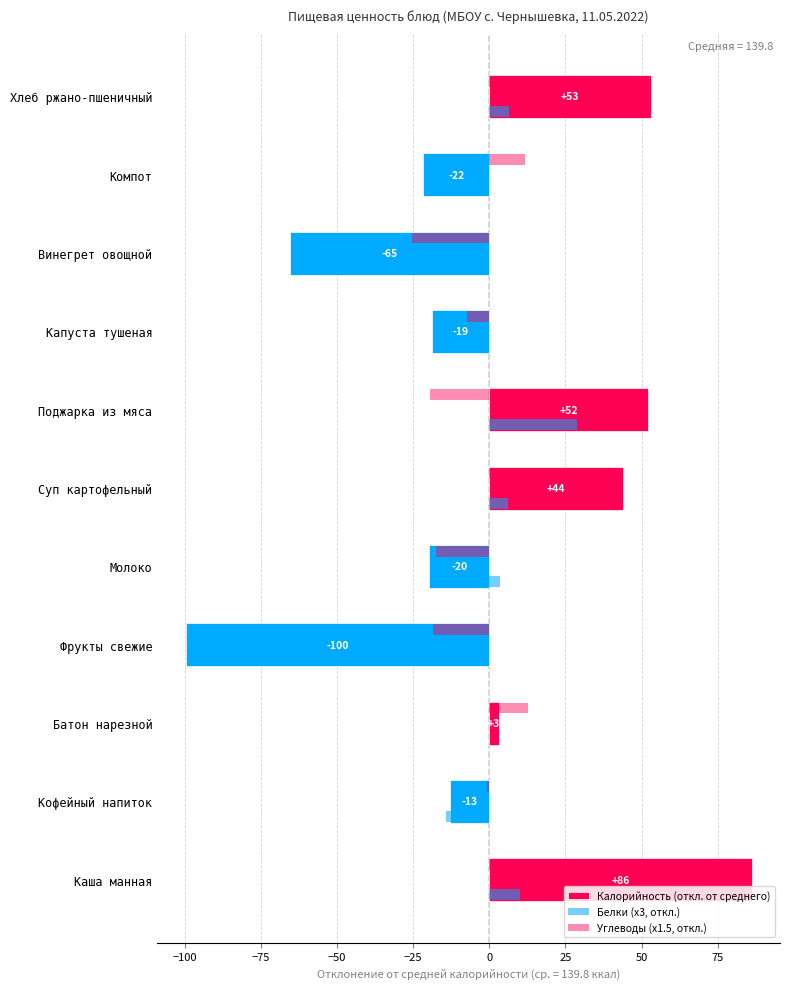

Reading right to left, list all the values displayed in this chart.

Калорийность (откл. от среднего): 53.2	-21.8	-65.4	-18.8	52.2	43.8	-19.8	-99.8	3.0	-12.8	86.2
Белки (x3, откл.): 6.6	-12.6	-11.9	-3.2	28.9	6.3	3.6	-13.5	-0.0	-14.2	10.2
Углеводы (x1.5, откл.): 29.9	11.8	-25.5	-7.3	-19.6	7.1	-17.5	-18.7	12.7	-0.8	27.8